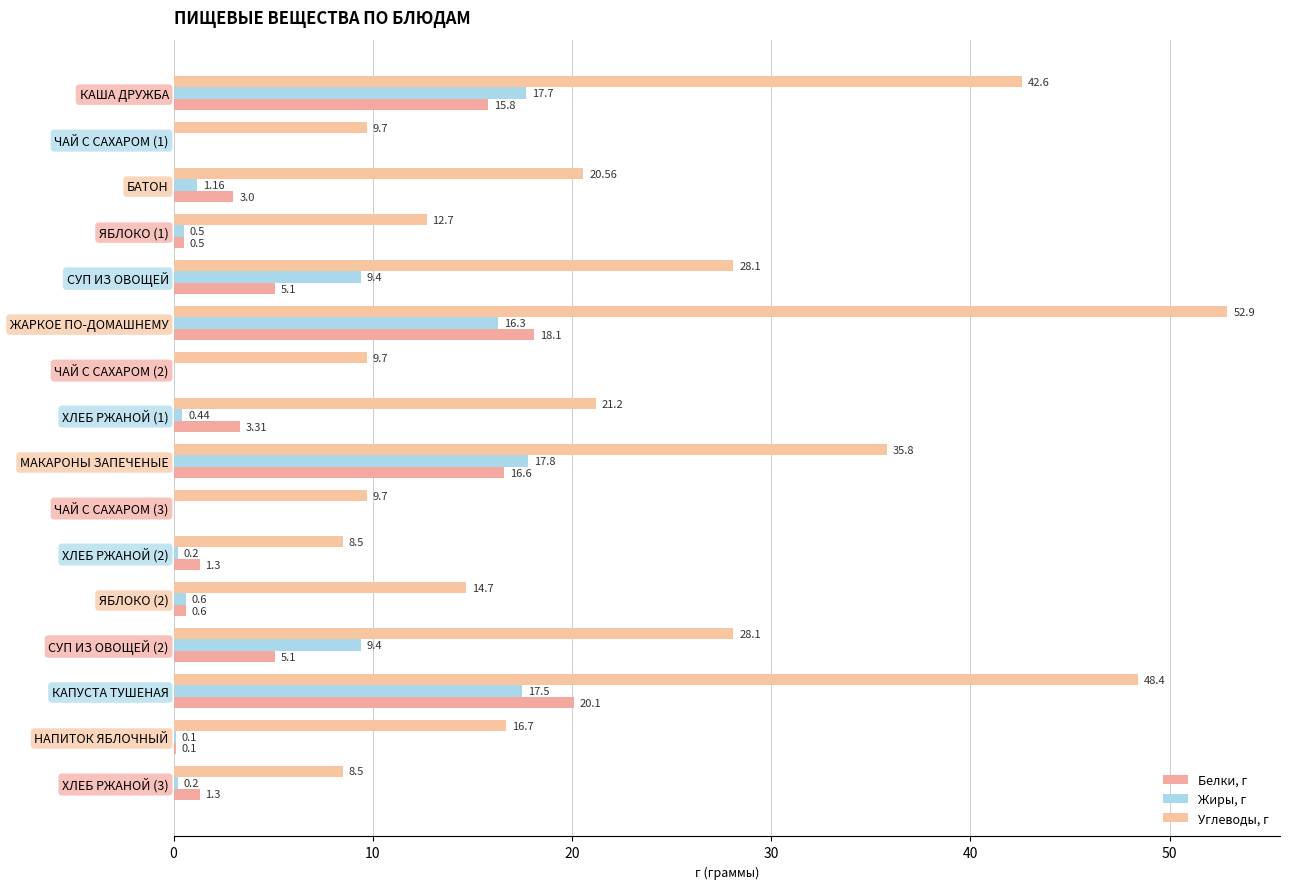

Count the number of categories in the chart.

16